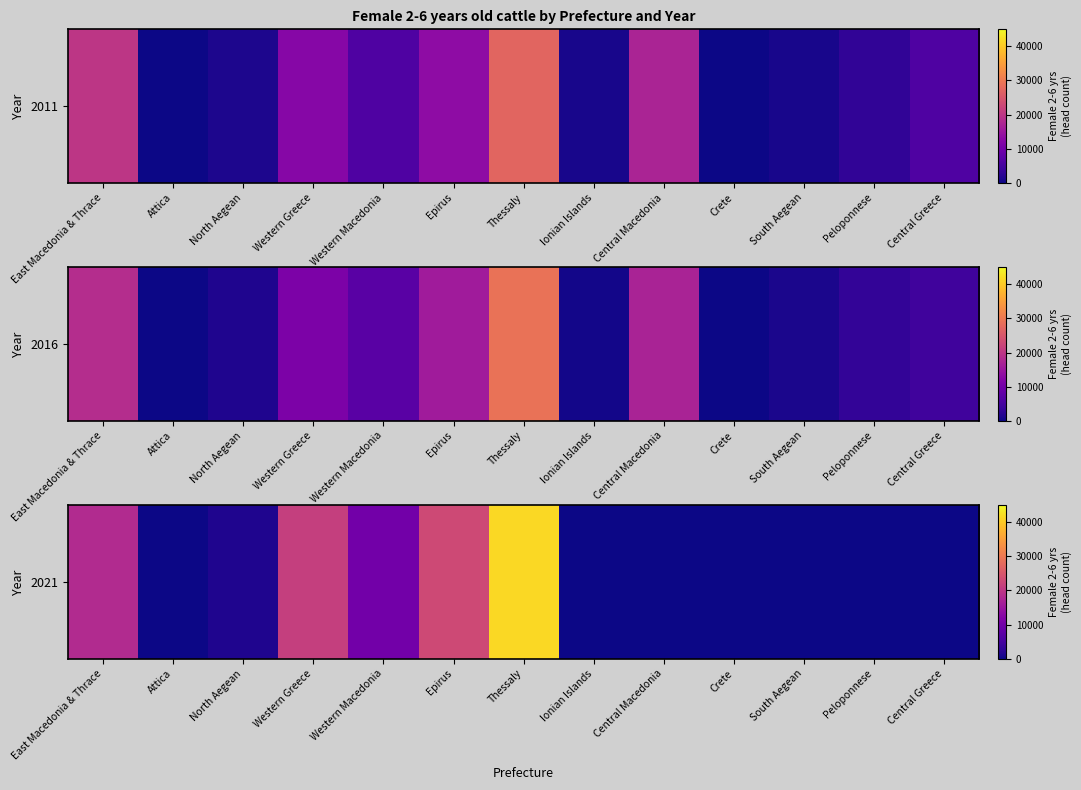

The chart shows a value of 0 at Peloponnese. True or false?

True